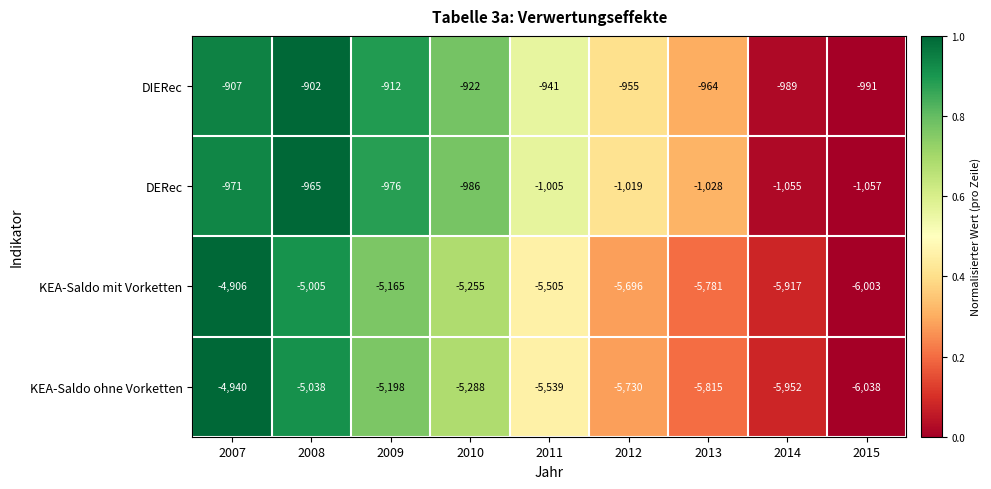

What is the difference between the highest and lowest values at 2007?

4033